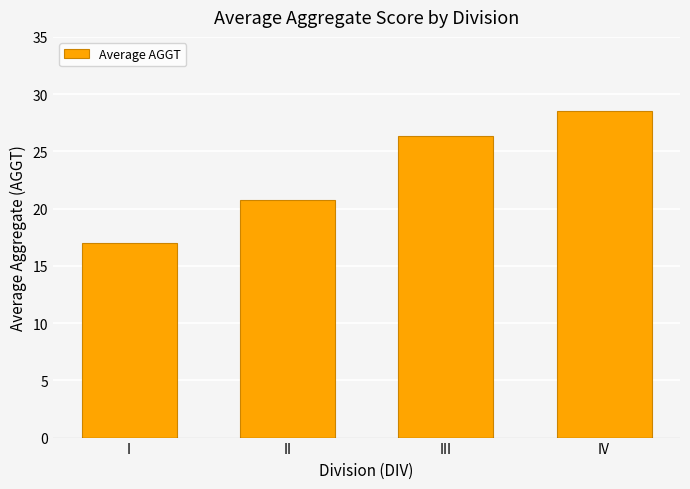

Reading left to right, extract all data points from this chart.

17.0	20.7	26.3	28.5